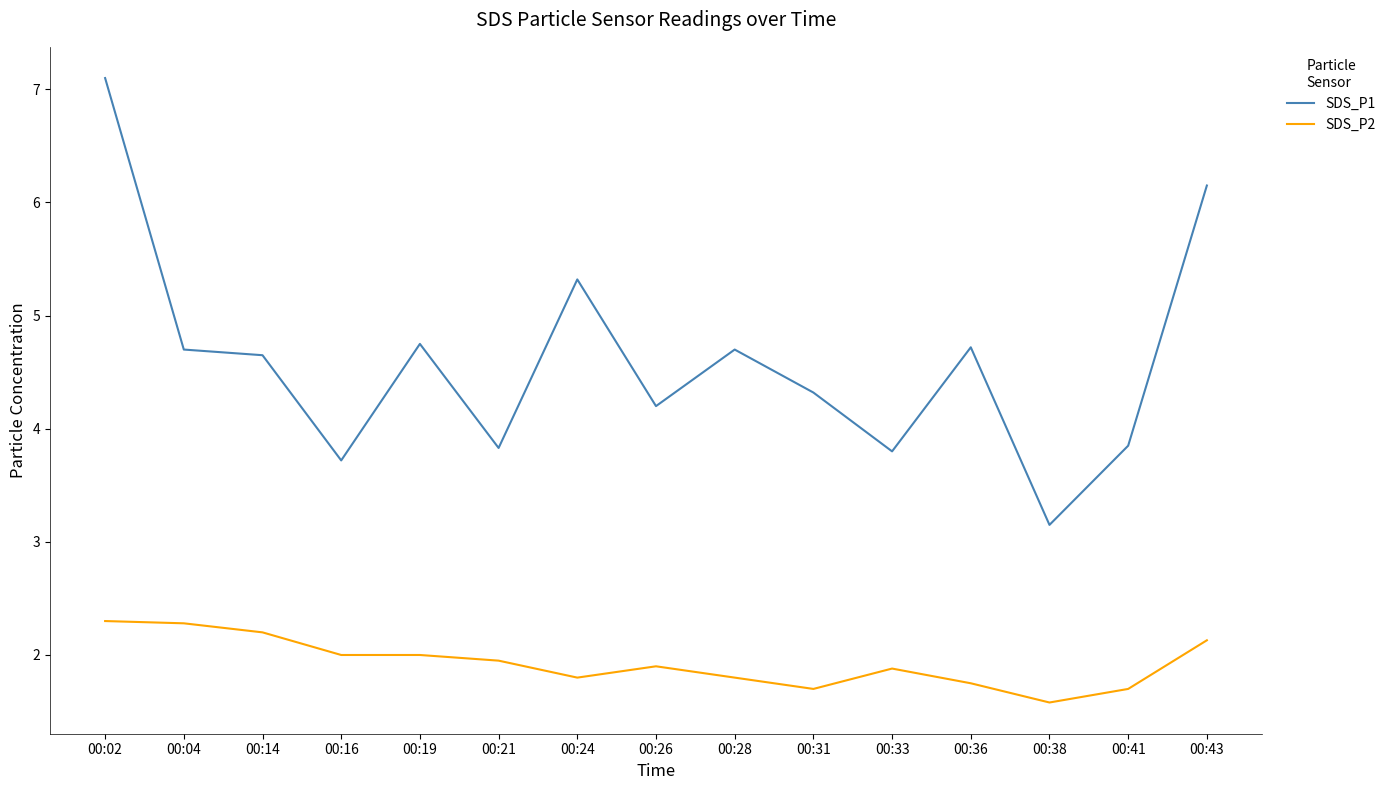

At how many categories does at least one series exceed 5?

3